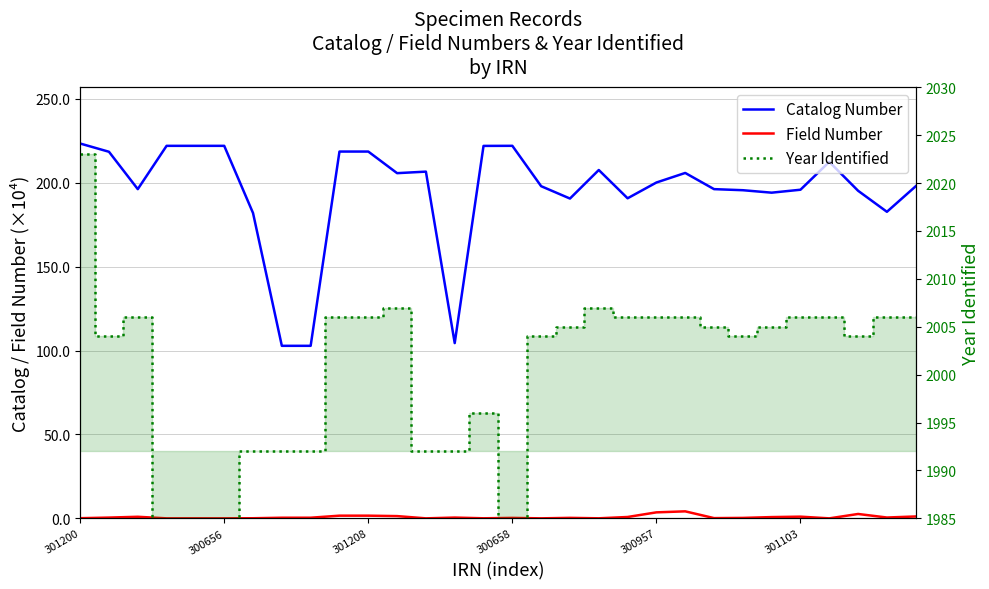

Rank the series by their maximum value, from highest to lowest.

Year Identified, Catalog Number, Field Number